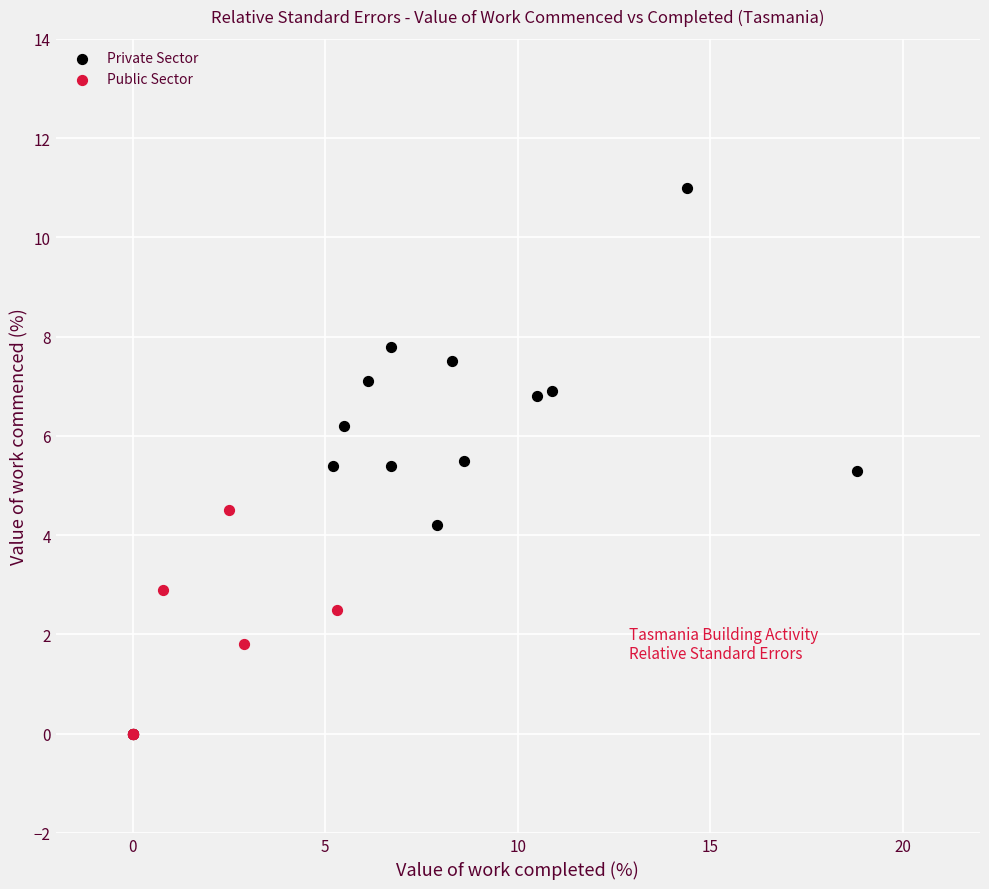

Which series reaches the maximum Y coordinate?

Private Sector